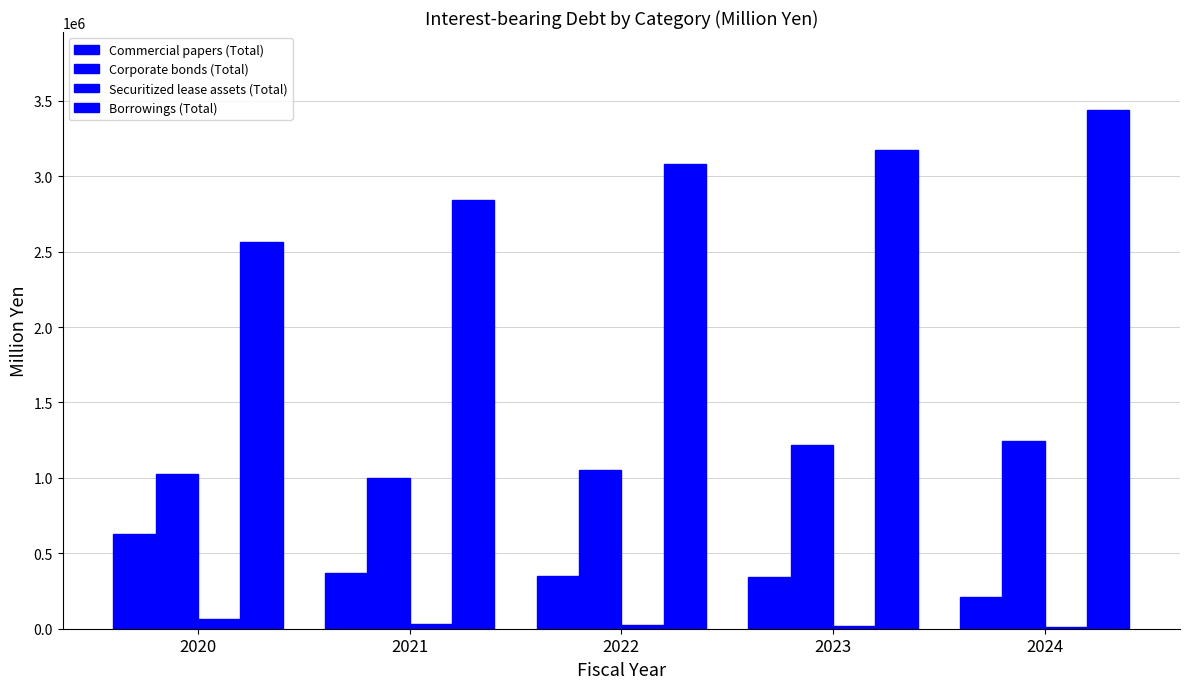

What is the lowest value of the Commercial papers (Total) series?

210600